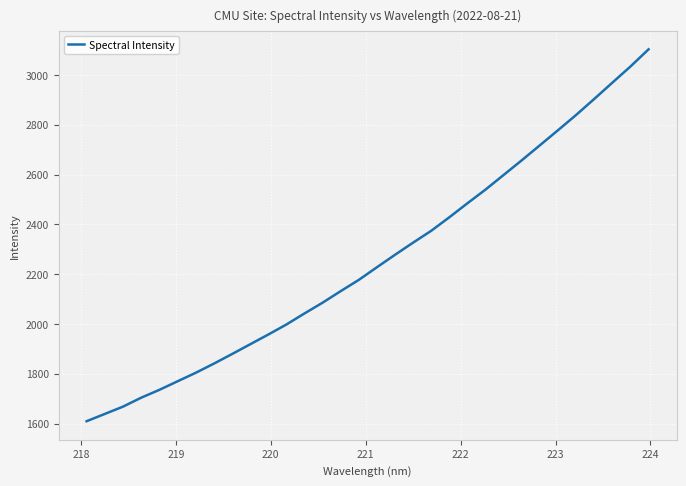

What is the maximum value shown in the chart?

3102.6